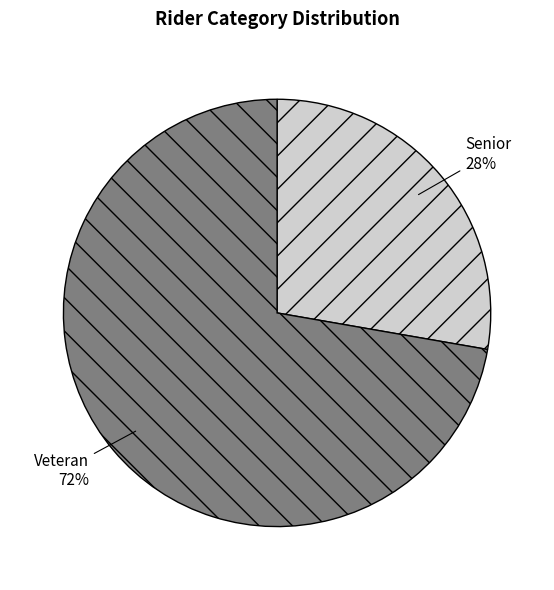

To the nearest percent, what portion does Veteran represent?

72%